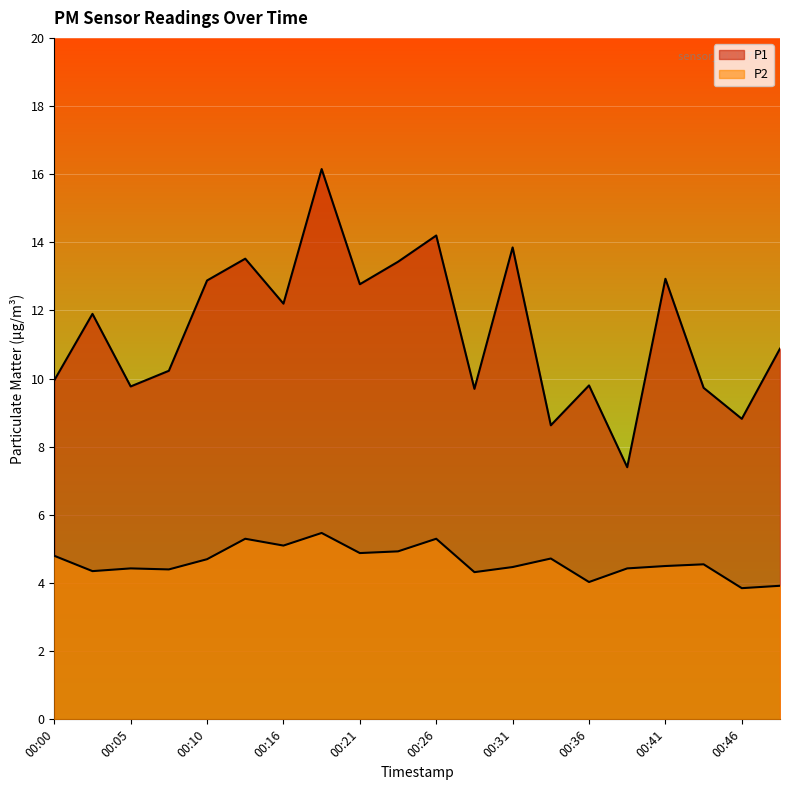

At which category does P1 reach its first local peak?

00:03